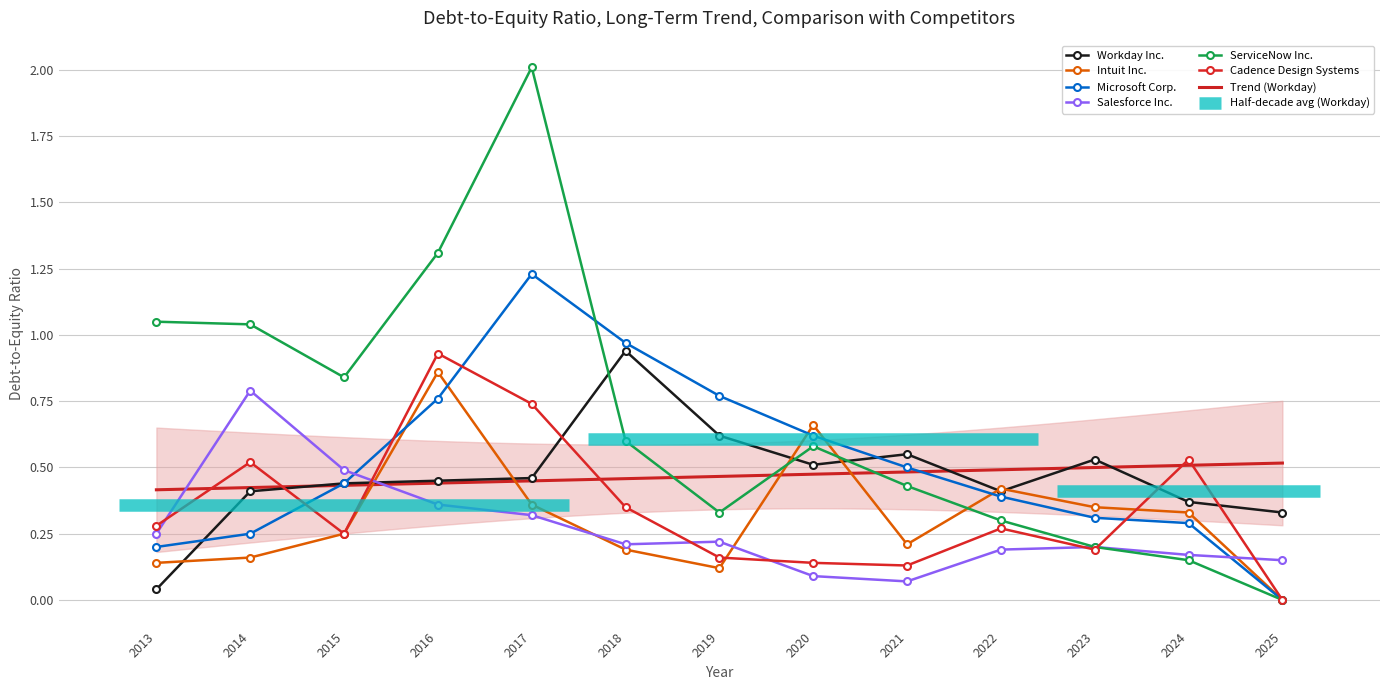

What is the difference between the maximum and minimum values in the Salesforce Inc. series?

0.7